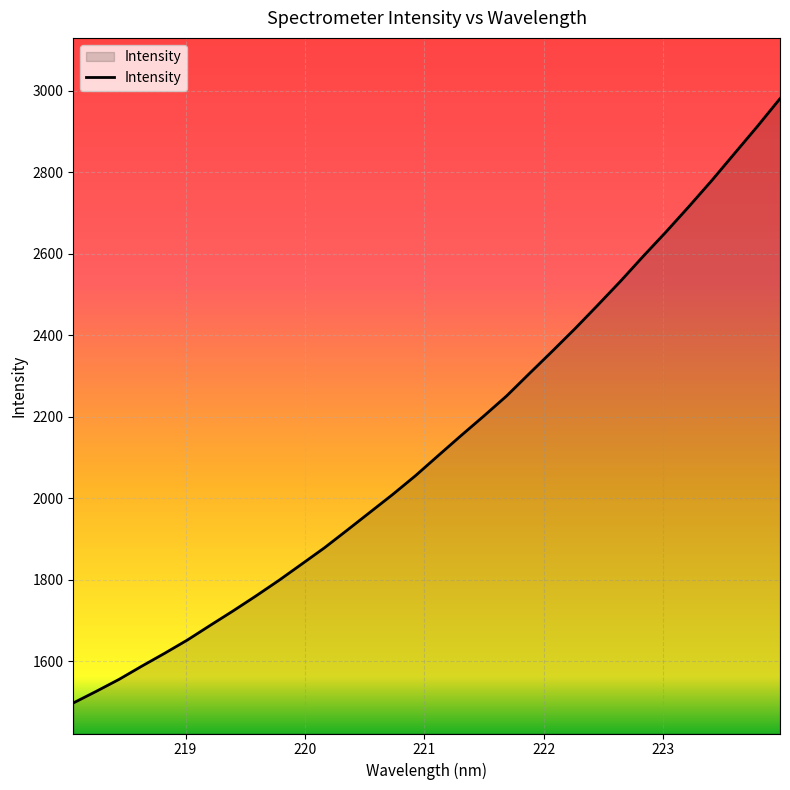

Does the chart display data point markers on the line(s)?

No